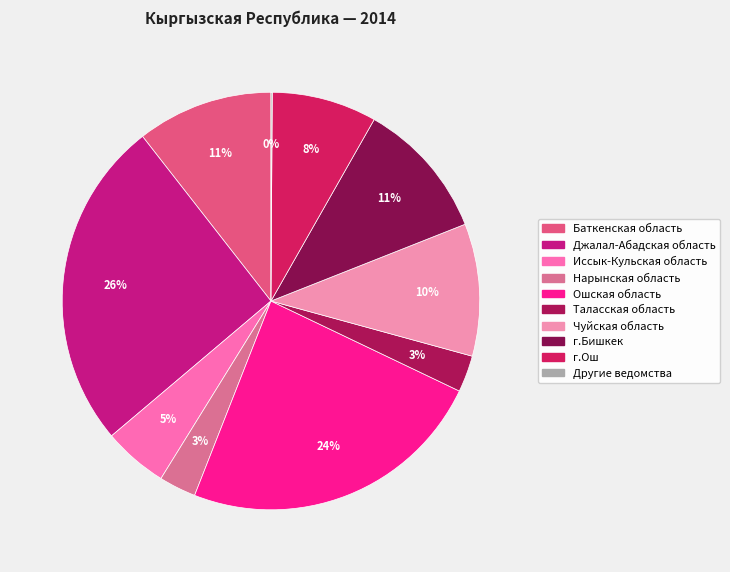

What percentage is the Джалал-Абадская область slice, to the nearest percent?

26%